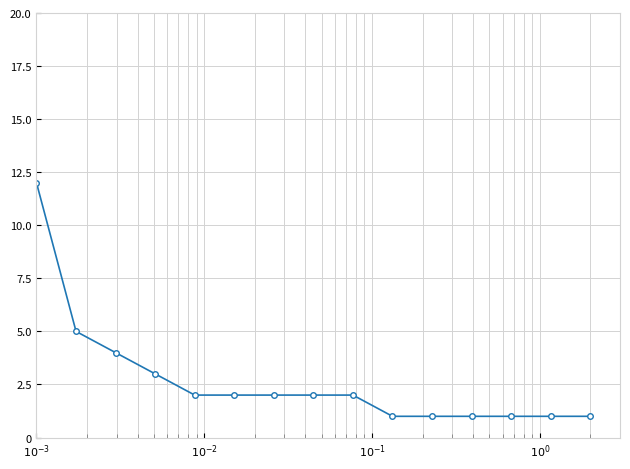

What is the maximum value shown in the chart?

12